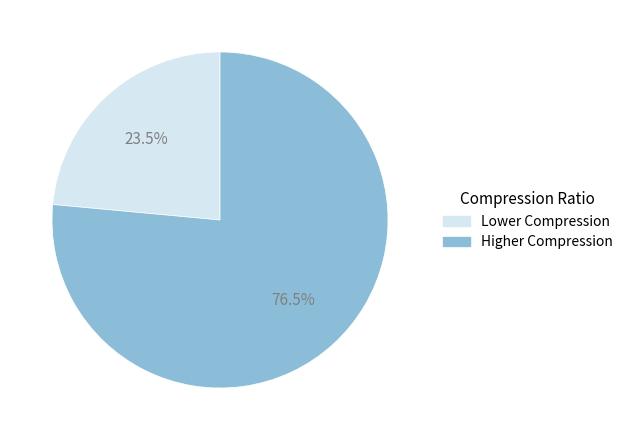

Does any single category account for the majority?

Yes